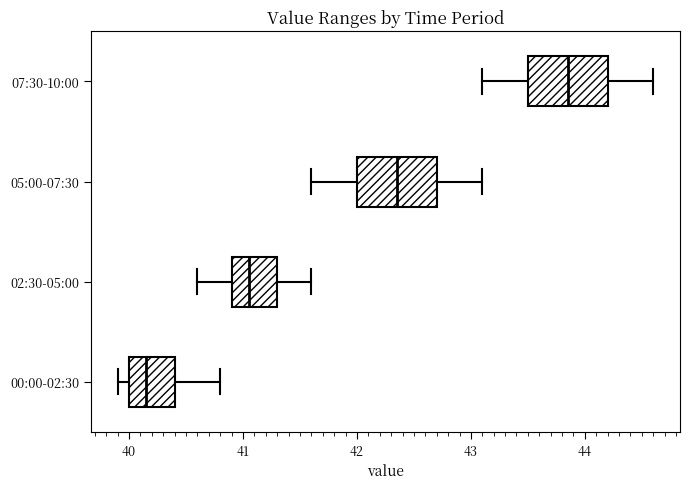

Reading bottom to top, transcribe this box plot: for each box, give where its median line is, the range the box spans, and where its two whiskers end, as read against the x-axis. The values are not printed on the chart, so give them approximately, as read against the axis.

00:00-02:30: median 40.2, box 40.0 to 40.4, whiskers 39.9 to 40.8
02:30-05:00: median 41.1, box 40.9 to 41.3, whiskers 40.6 to 41.6
05:00-07:30: median 42.4, box 42.0 to 42.7, whiskers 41.6 to 43.1
07:30-10:00: median 43.9, box 43.5 to 44.2, whiskers 43.1 to 44.6